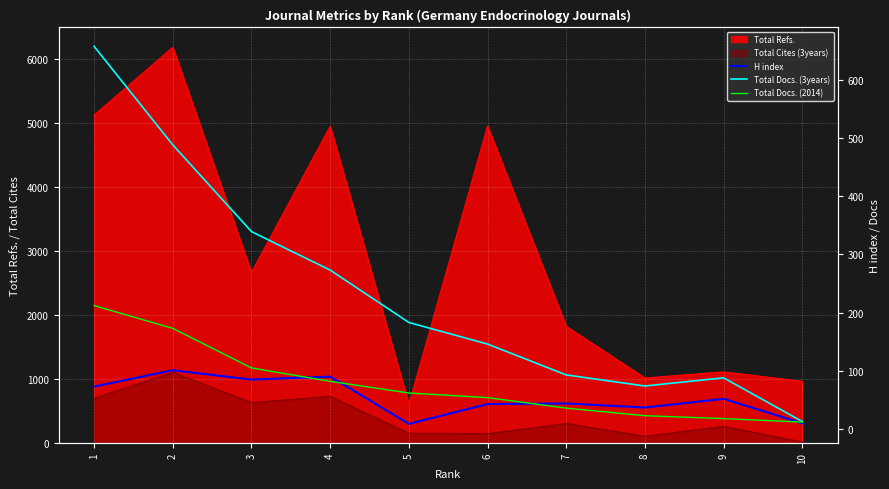

What is the maximum value for Total Docs. (2014)?

212